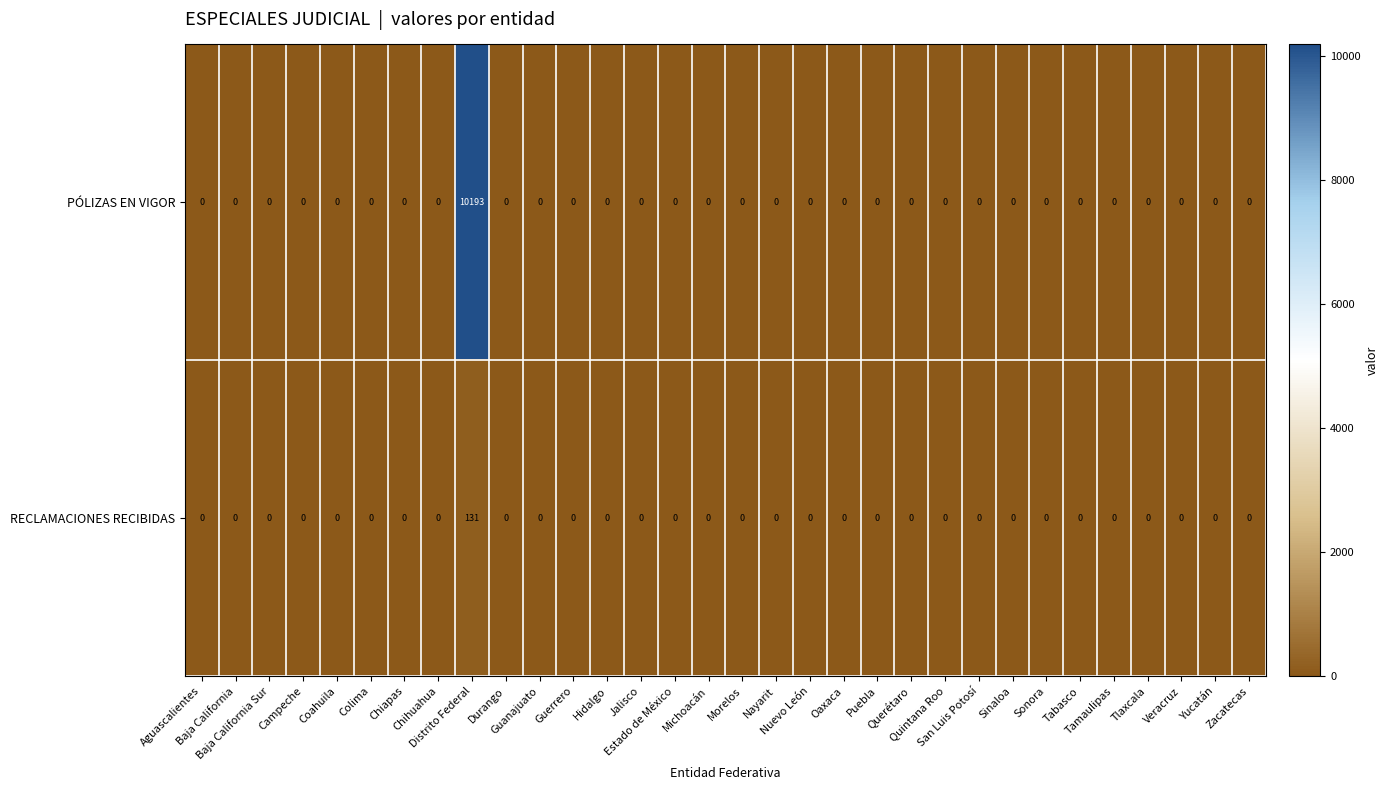

Which series has the widest spread of values?

PÓLIZAS EN VIGOR